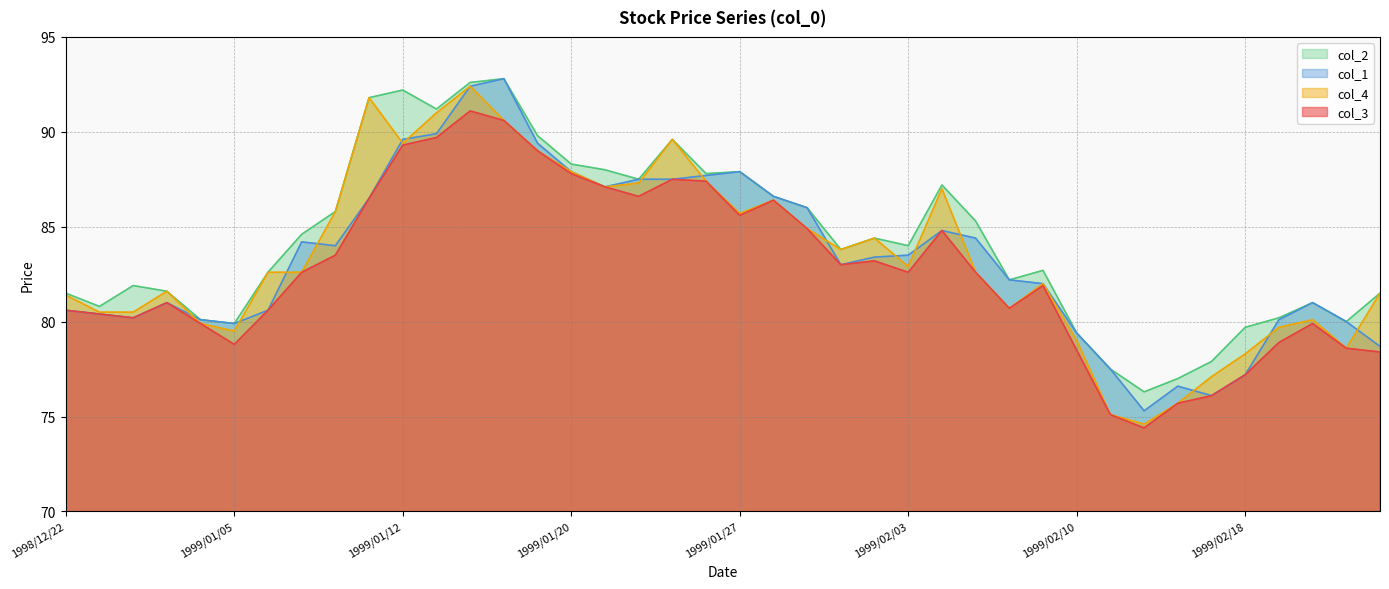

How many data points in col_3 are less than 82?

19